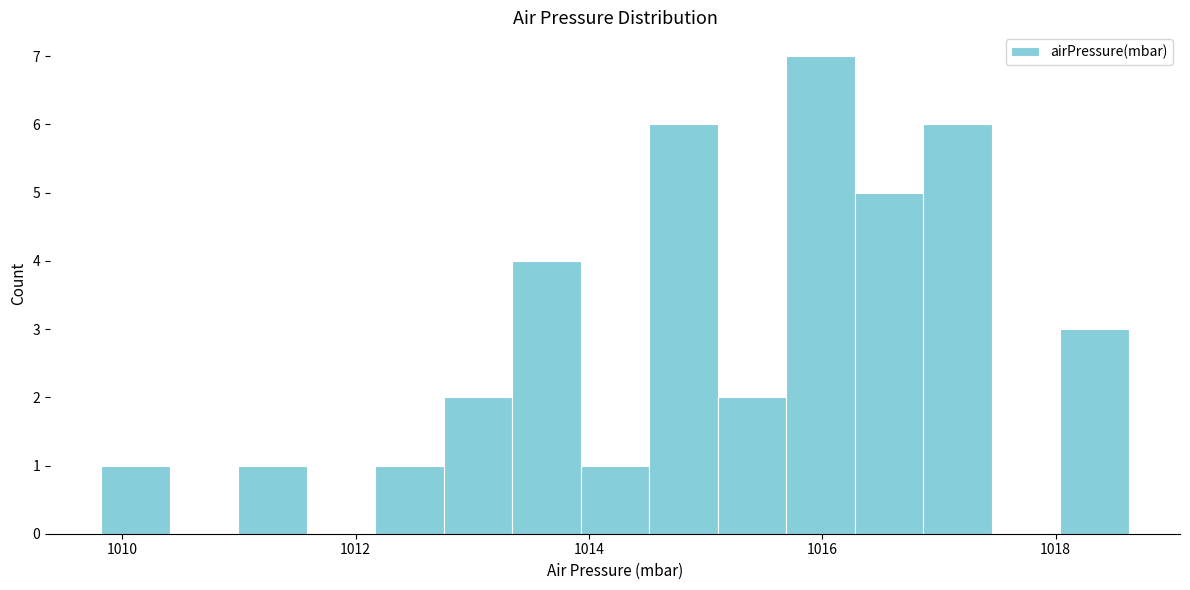

Around what value on the x-axis is the tallest bar? Give the approximate position of its centre, as read against the axis.

1016.0